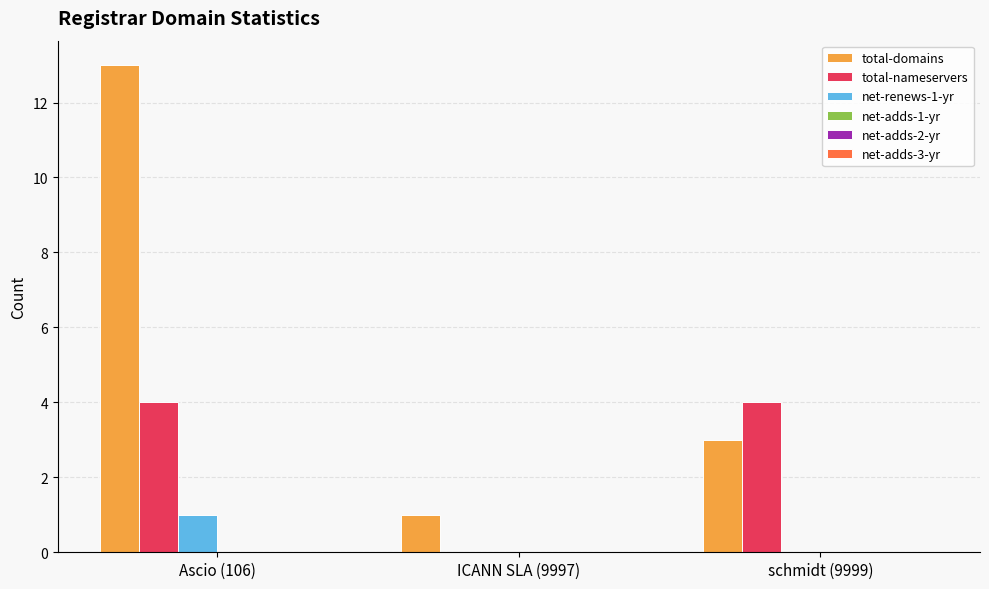

The value of net-renews-1-yr at ICANN SLA (9997) is 0. True or false?

True